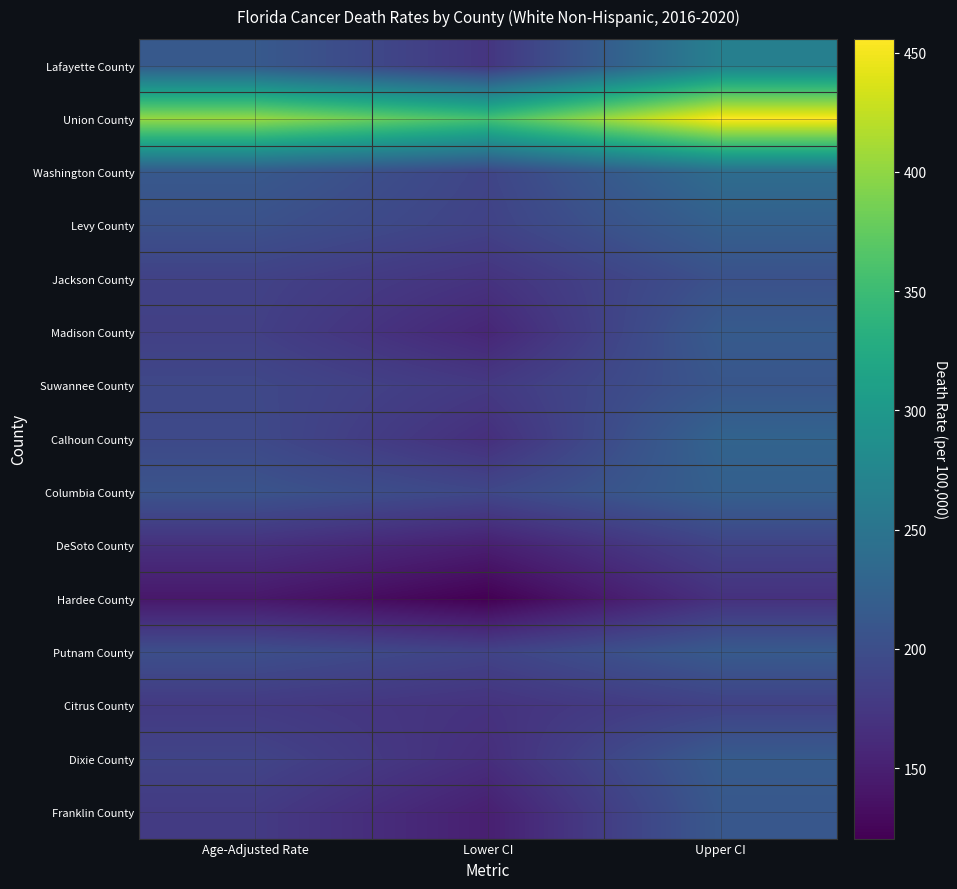

Which series has the largest range (max minus min)?

Union County